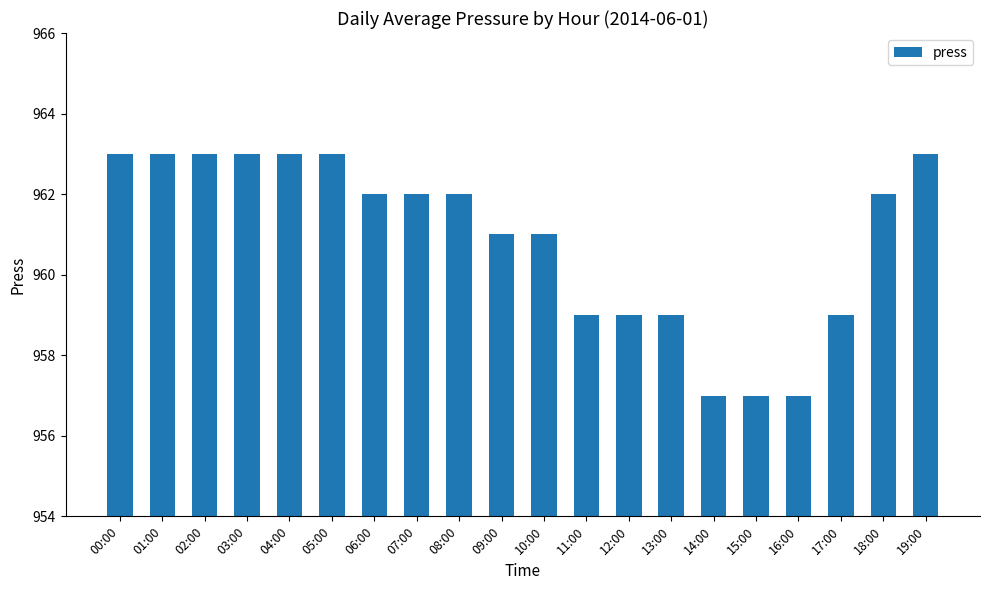

Is it true that the value at 11:00 is 959?

True